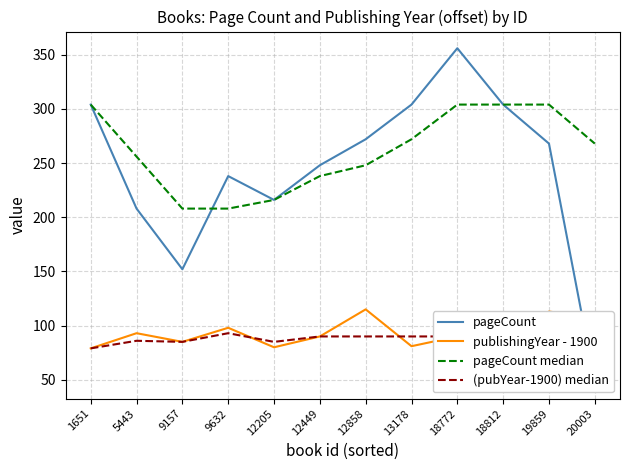

What value does the publishingYear - 1900 series have at 13178?

81